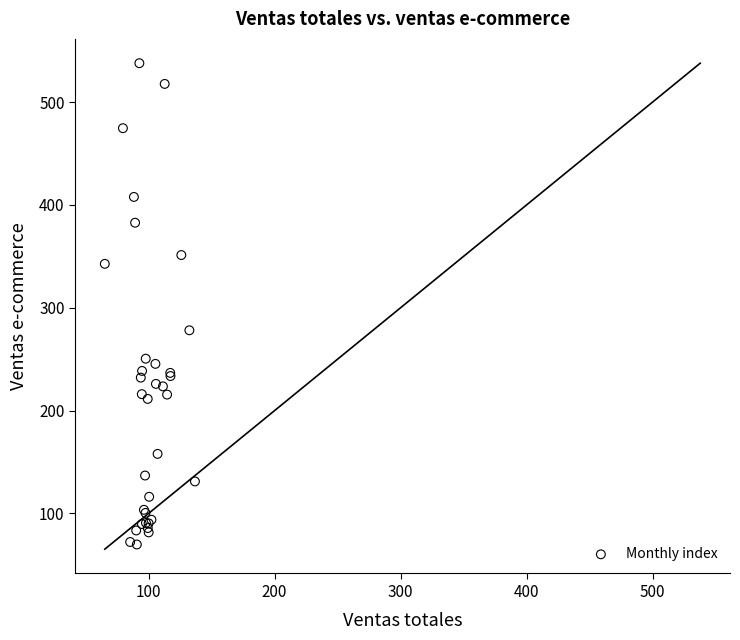

What Y value in the scatter plot is closest to 303?

278.1